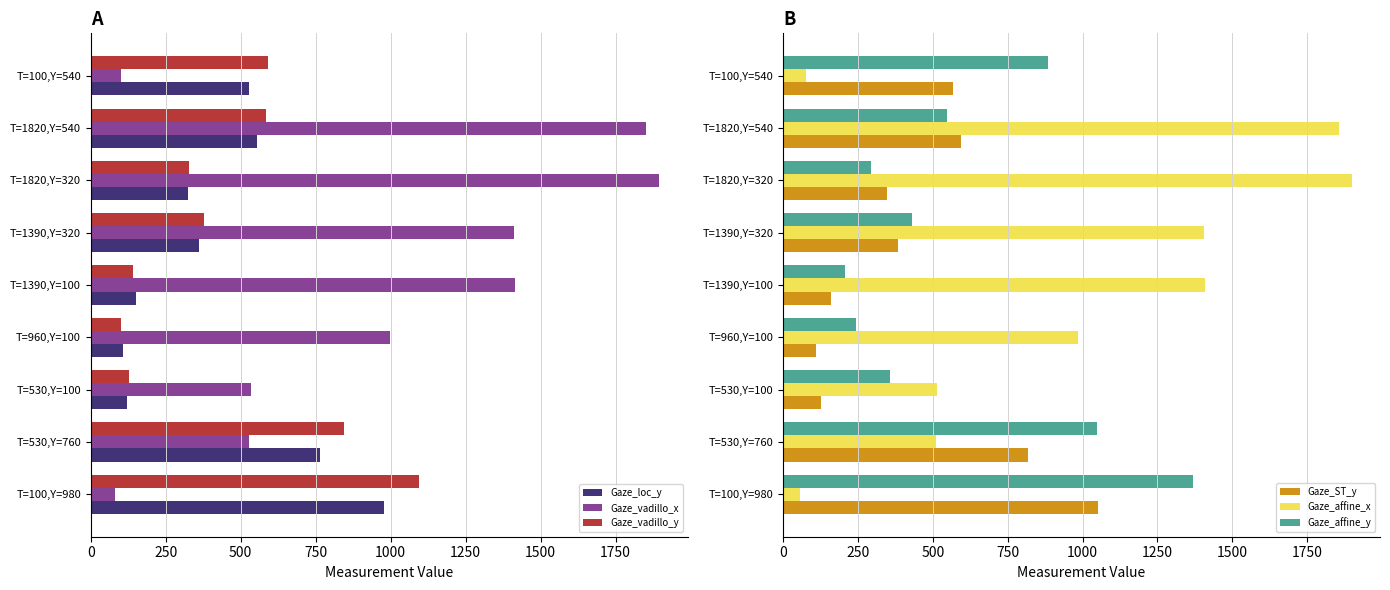

What is the difference between the Gaze_ST_y values at T=100,Y=540 and T=530,Y=100?

439.8